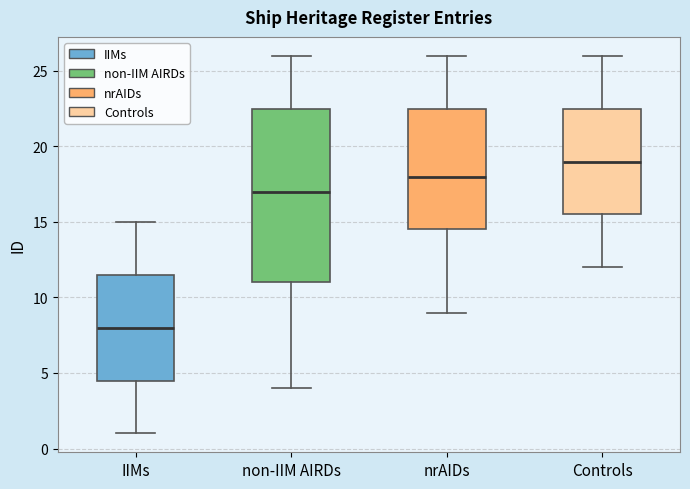

Where does the median line of the box for nrAIDs sit on the y-axis? The values are not printed on the chart, so give them approximately, as read against the axis.

18.0